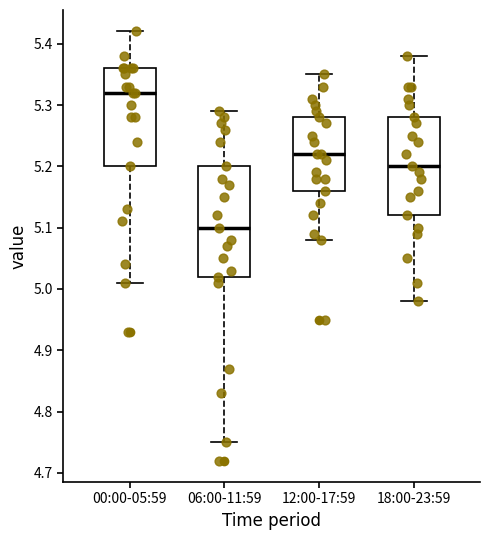

Comparing the boxes themselves (not the whiskers), which one is the tallest?

06:00-11:59